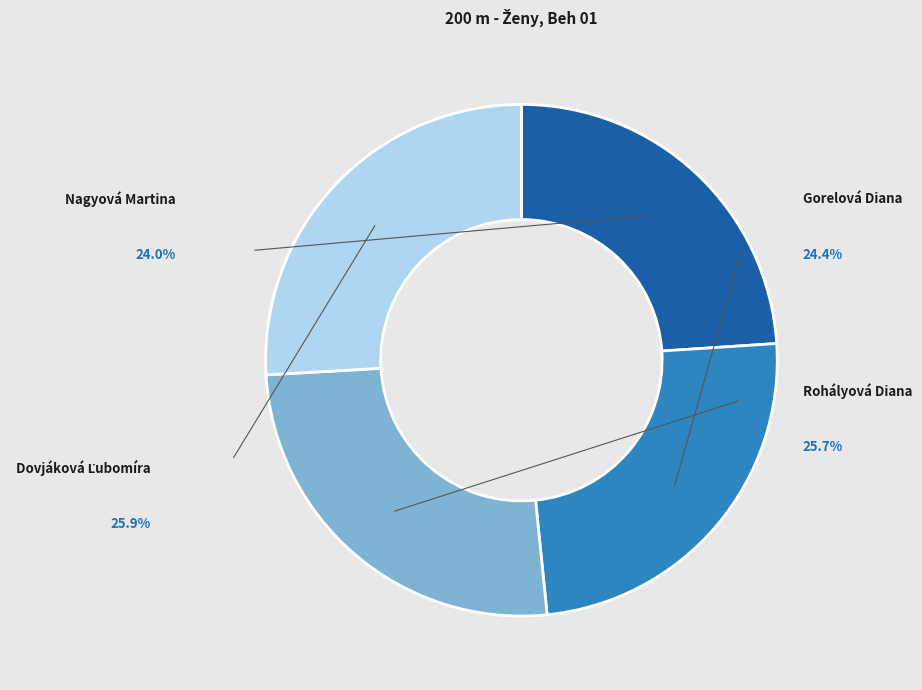

To the nearest percent, what is the difference between the largest and smallest slice percentages?

2%